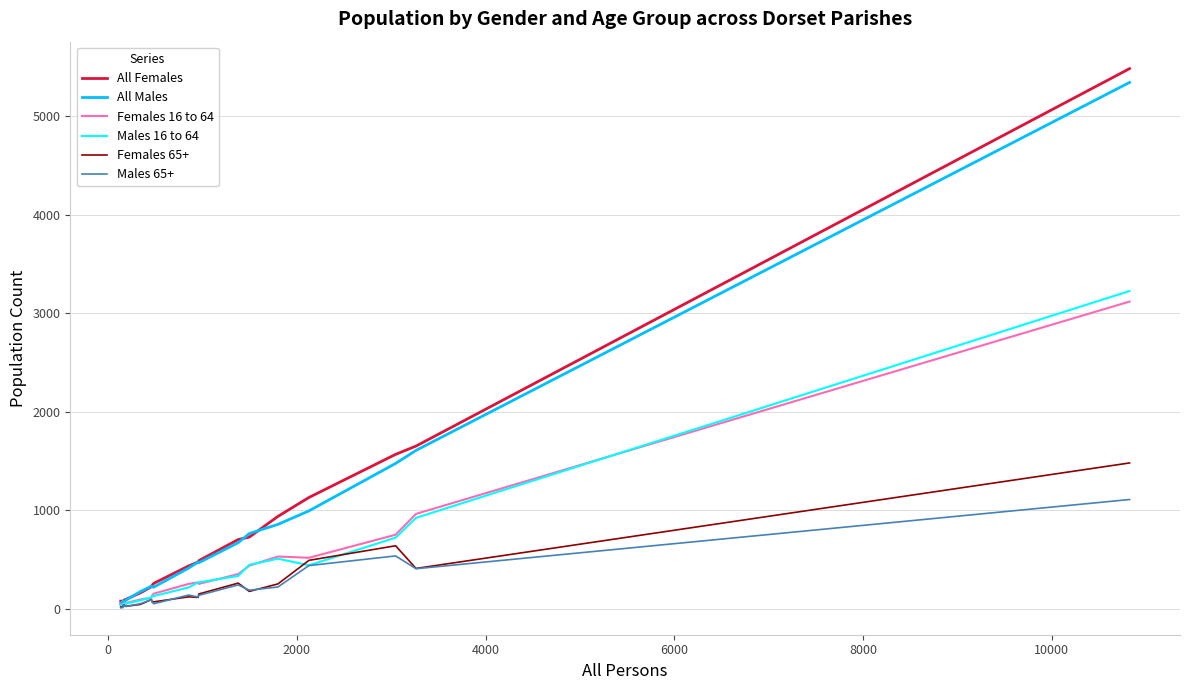

What is the greatest value displayed?

5482